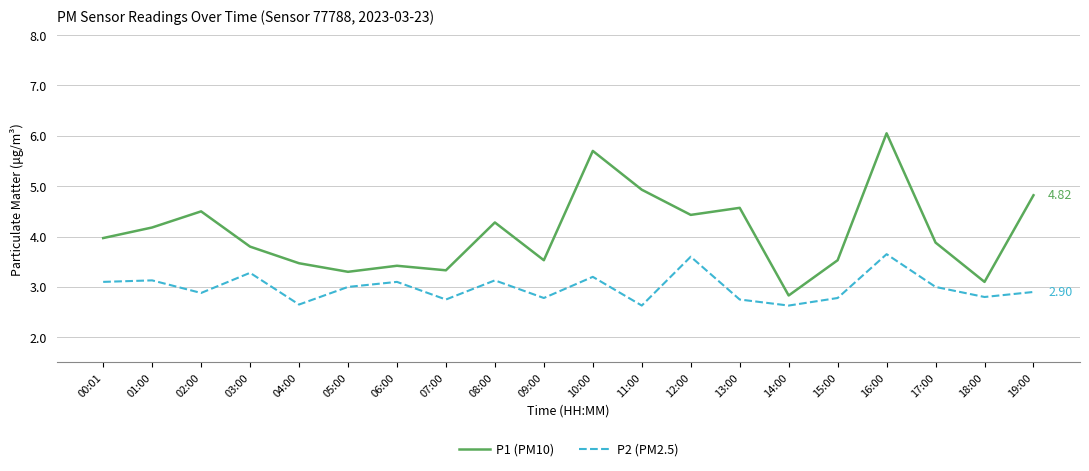

What is the difference between the second highest and second lowest values in the P2 (PM2.5) series?

1.0